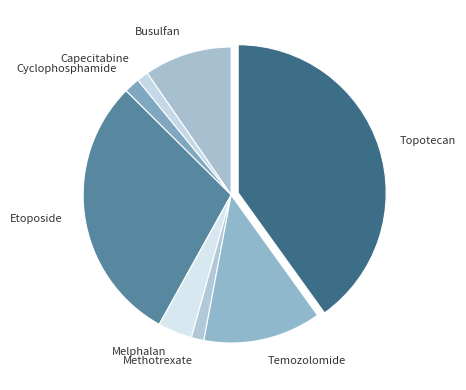

How many segments does this pie chart have?

8